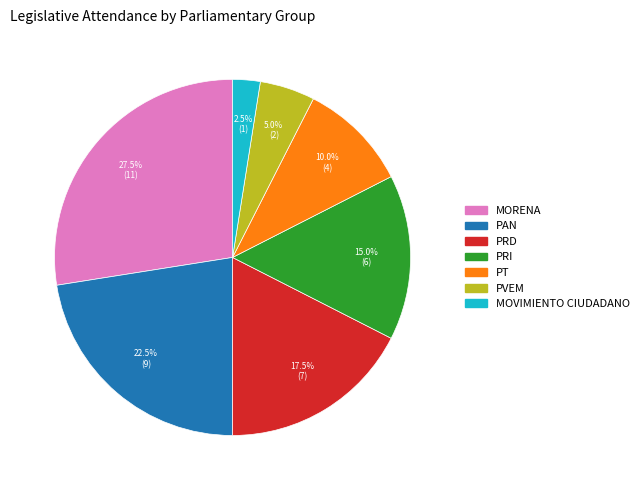

What is the smallest slice in the pie chart?

MOVIMIENTO CIUDADANO